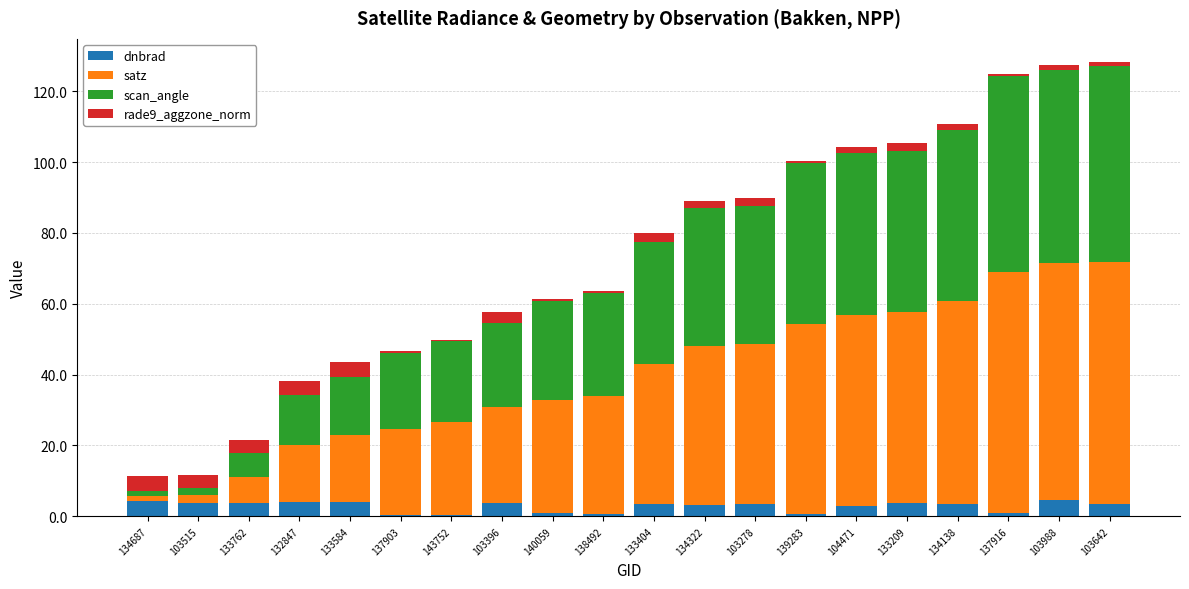

What is the highest value of the dnbrad series?

4.5